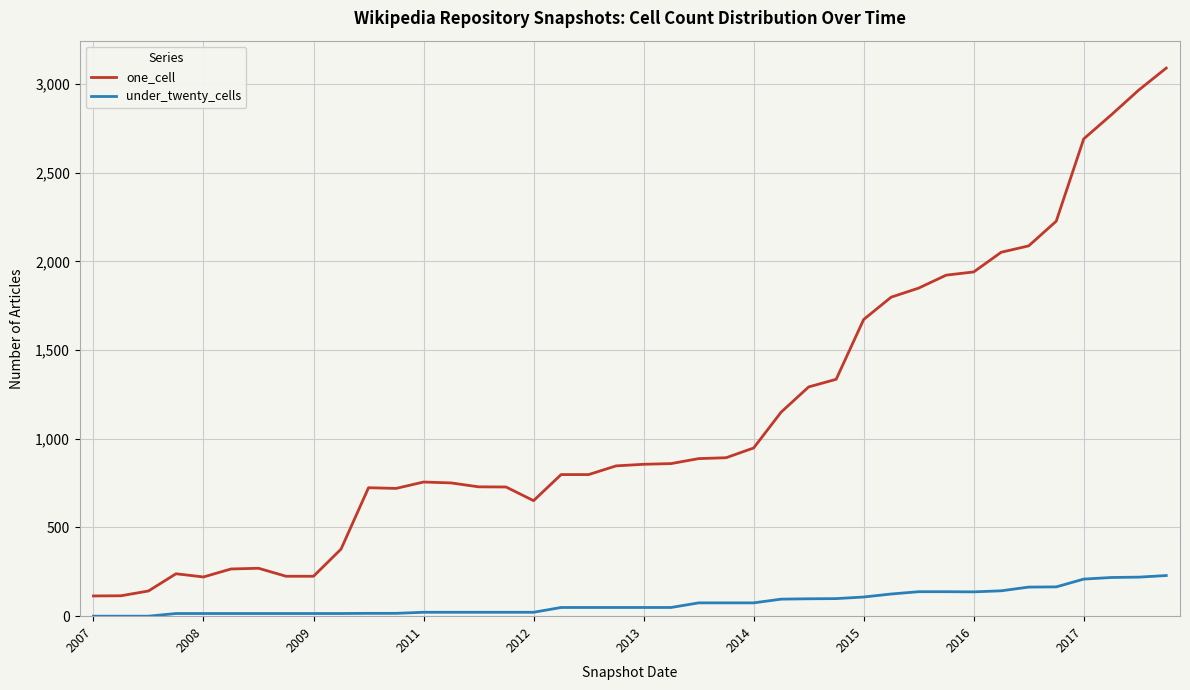

What is the highest value of the one_cell series?

3089